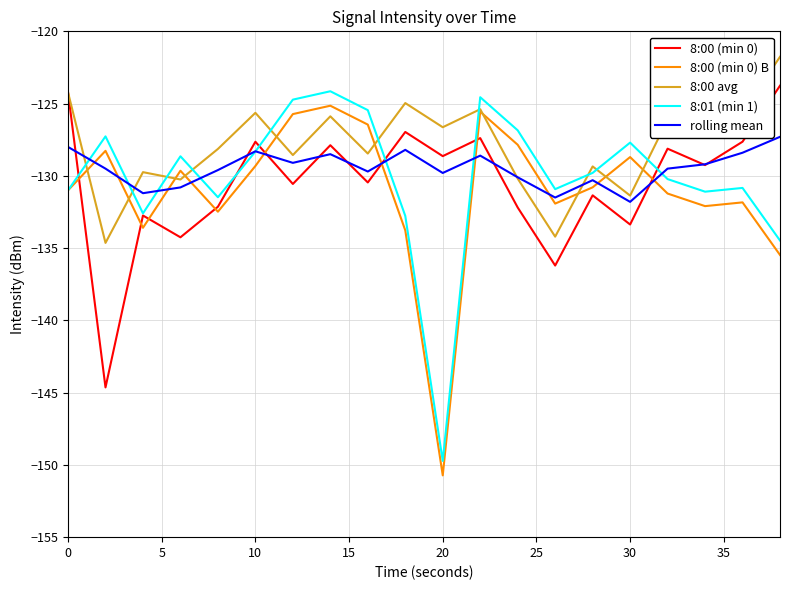

How many intersections are there between rolling mean and 8:00 avg?

4